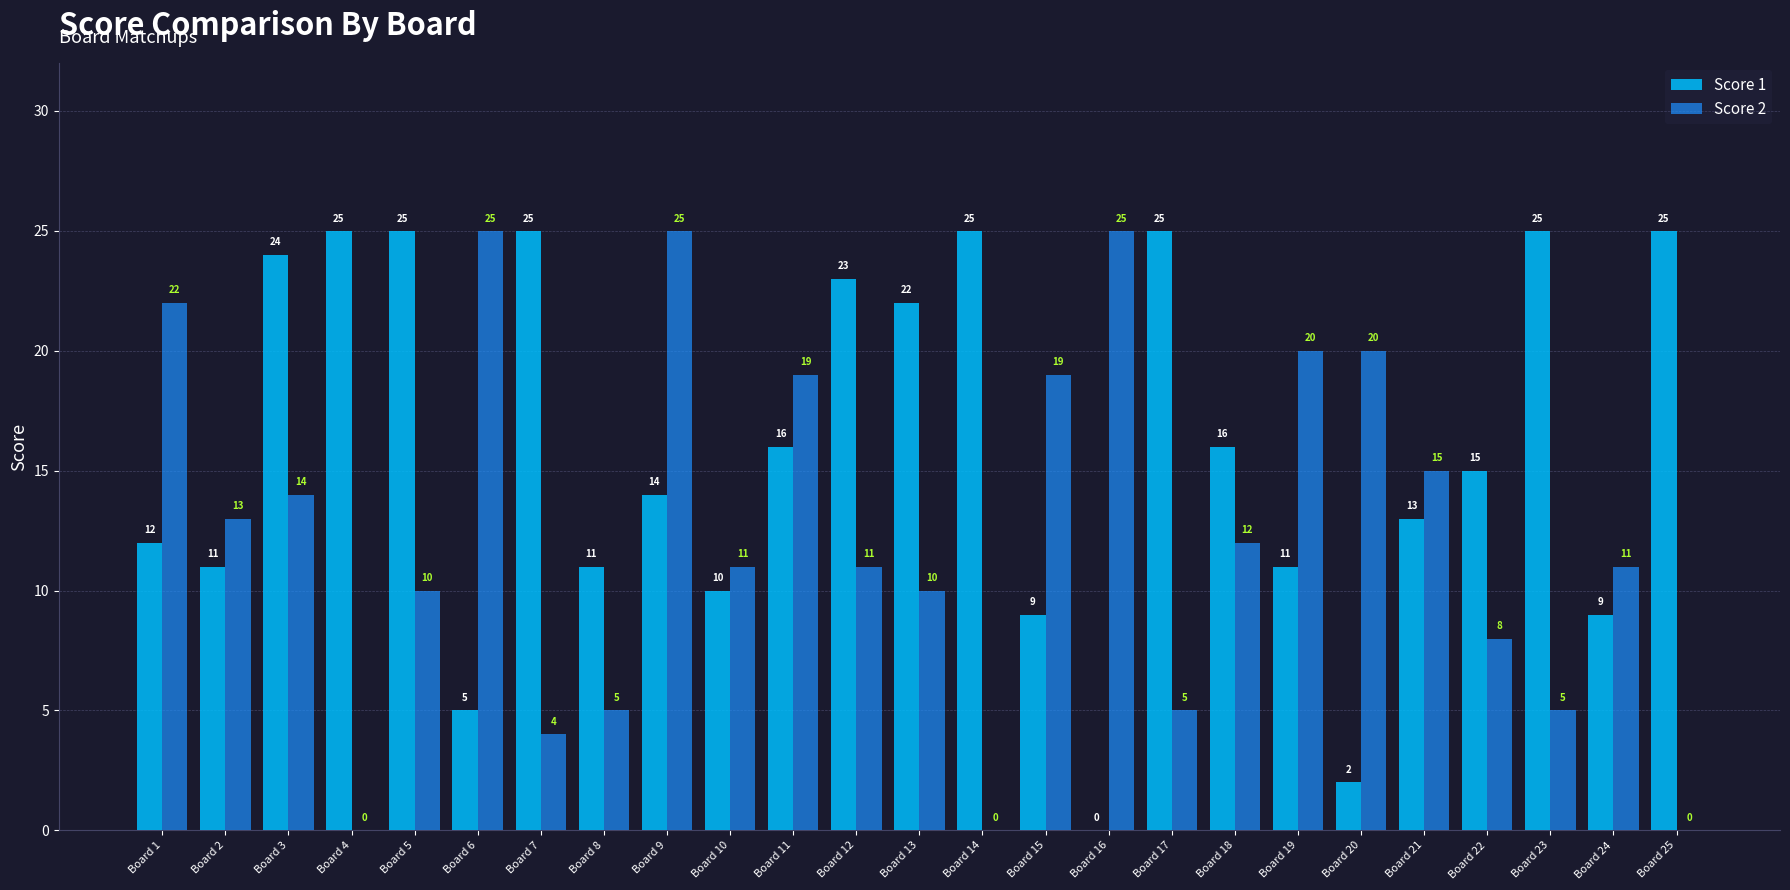

Are the bars grouped side by side (vs. stacked)?

Yes